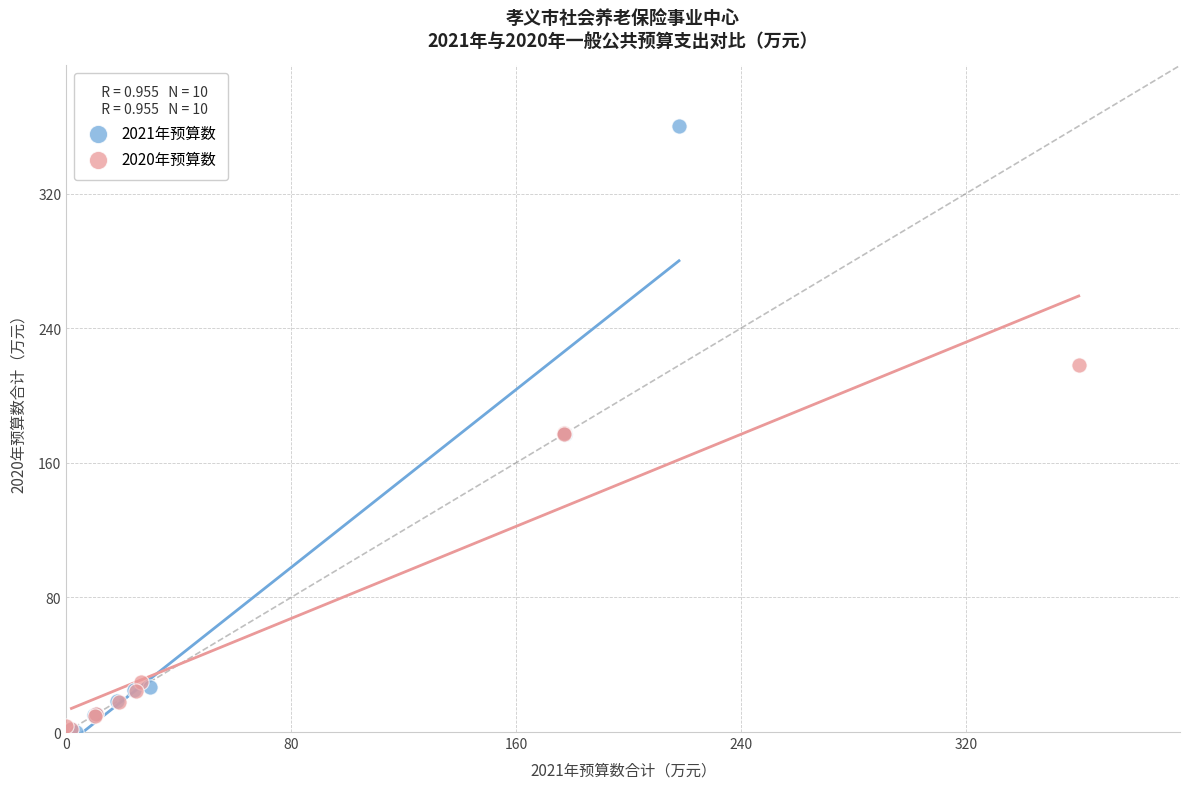

Which series reaches the maximum Y coordinate?

2021年预算数